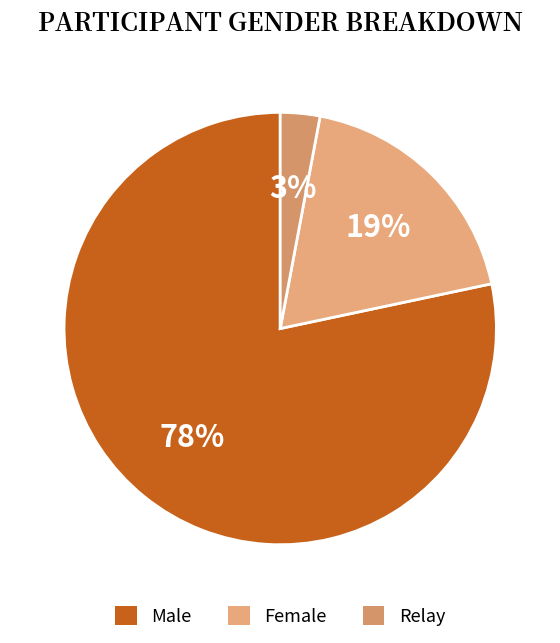

How many slices are in this pie chart?

3